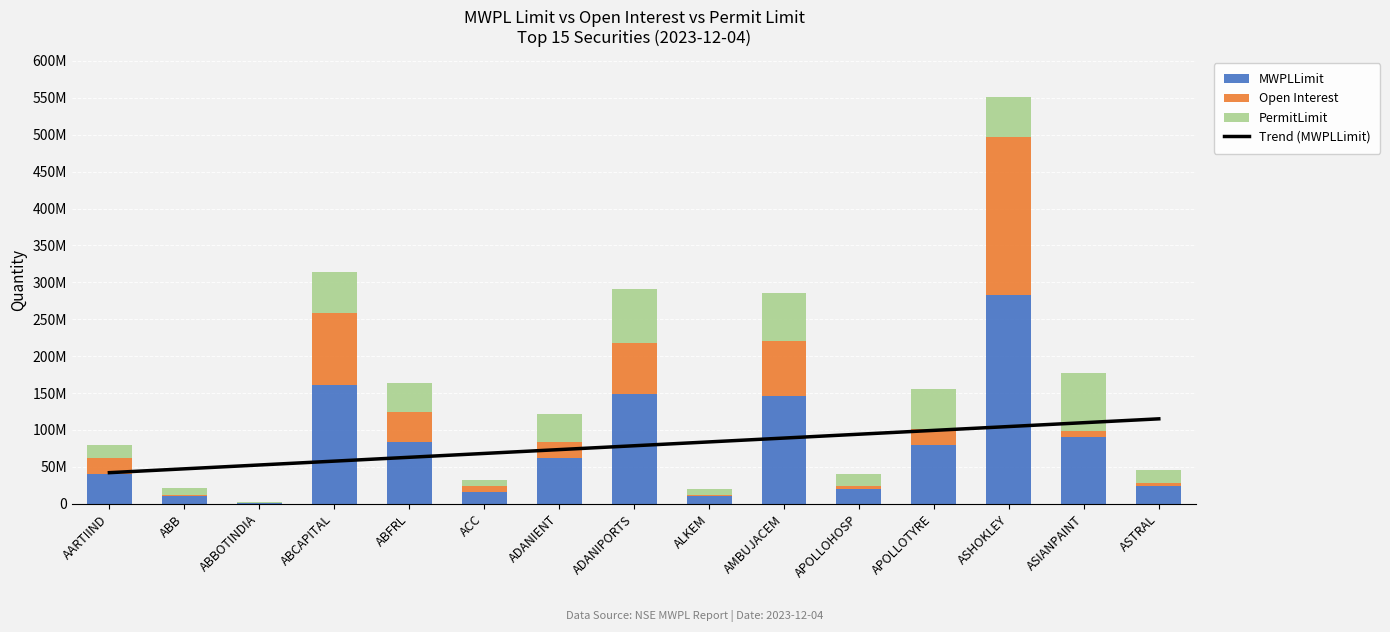

Which category has the lowest value in the Trend (MWPLLimit) series?

AARTIIND